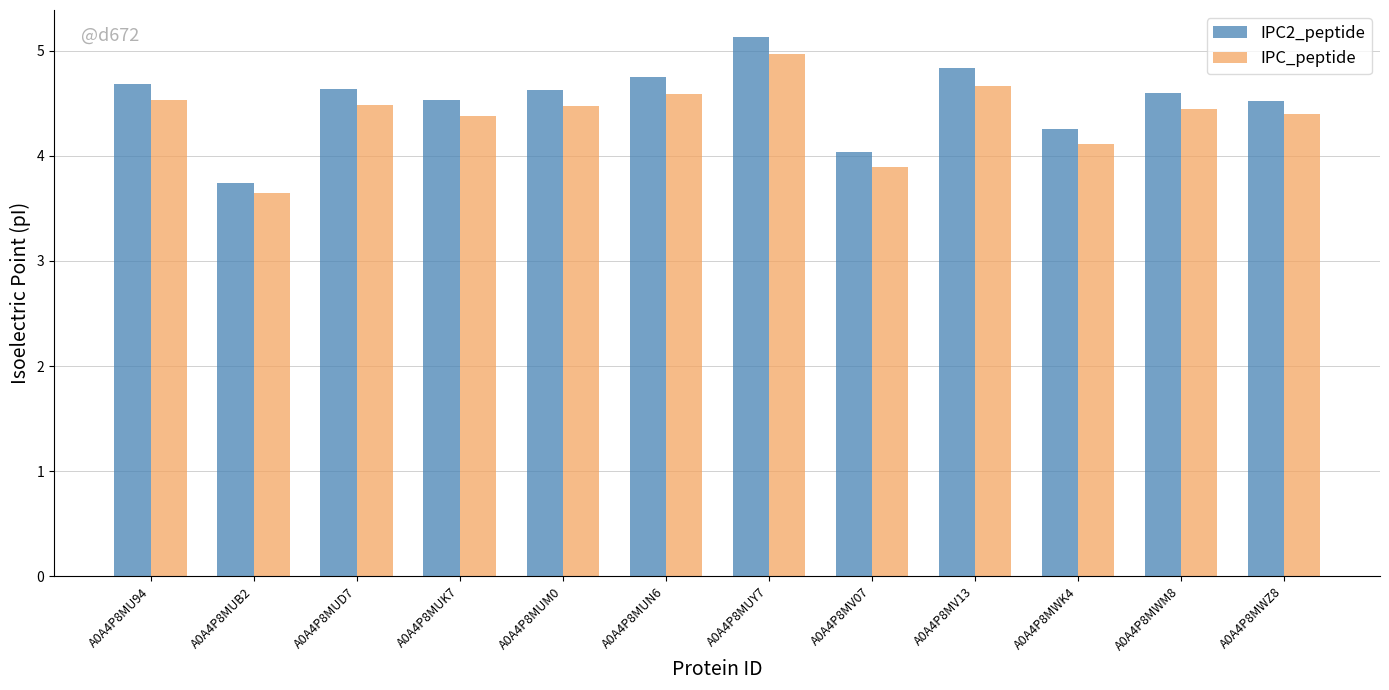

What is the value of the IPC2_peptide bar at the 3rd from the left?

4.6